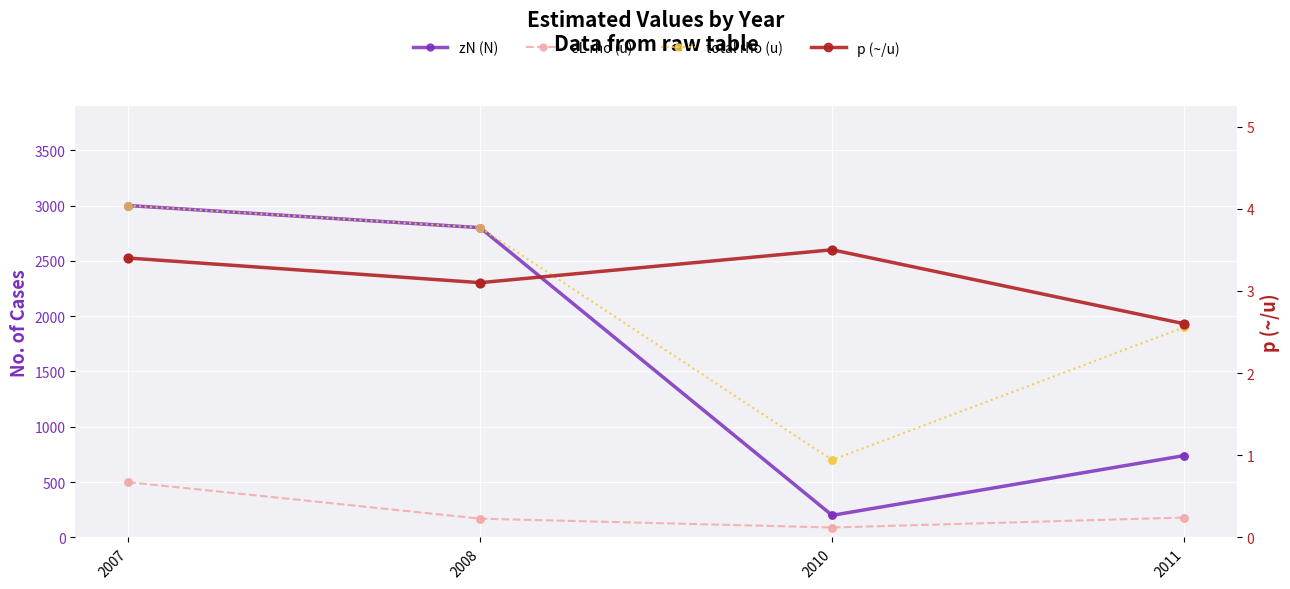

What is the total value across all series at 2011?

2822.6